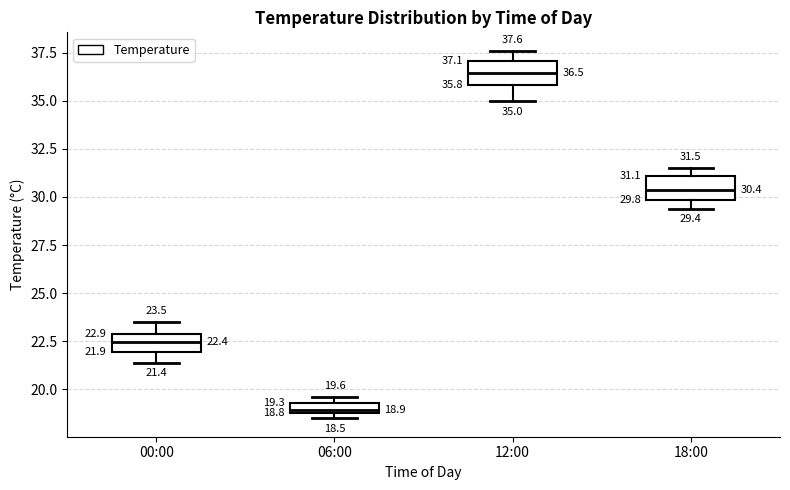

Which box's median line is the lowest?

06:00